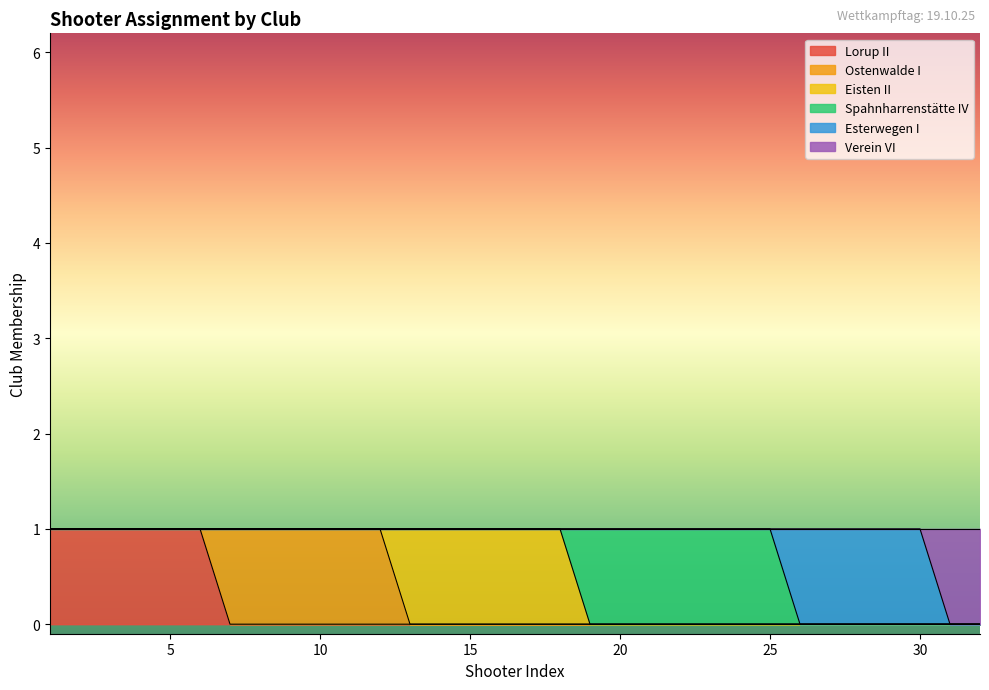

True or false: Verein VI and Eisten II intersect in this chart.

False